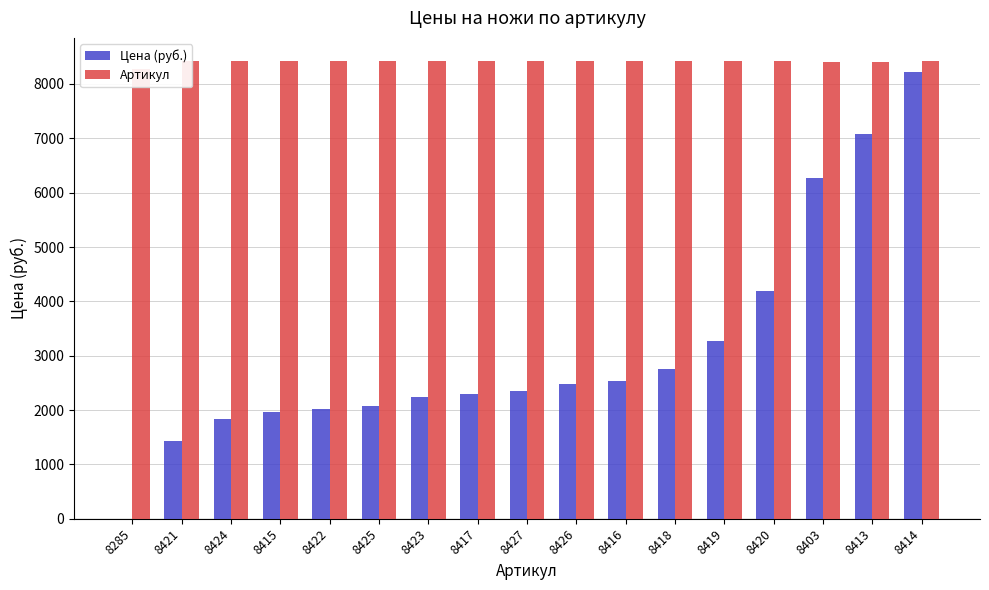

How many distinct data groups are displayed?

2